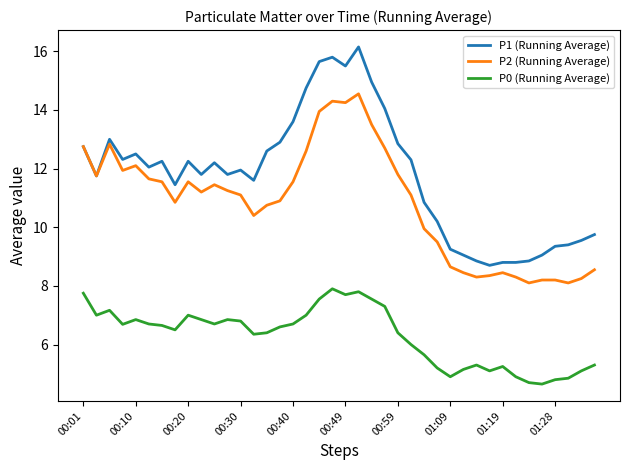

Which series has the widest spread of values?

P1 (Running Average)